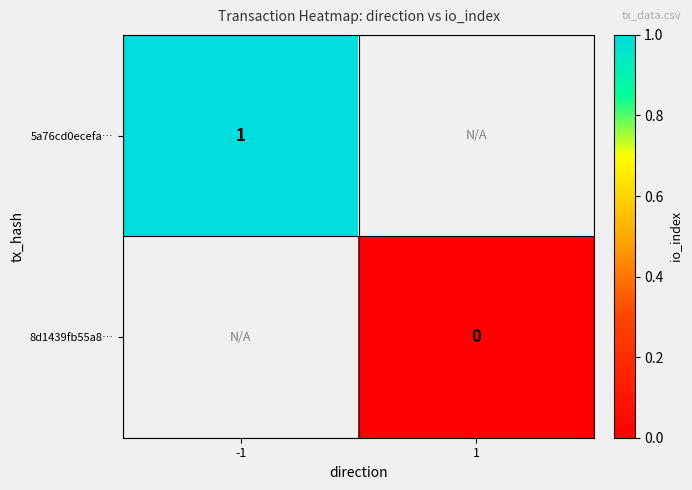

The 5a76cd0ecefa… series shows 1 at -1. True or false?

True